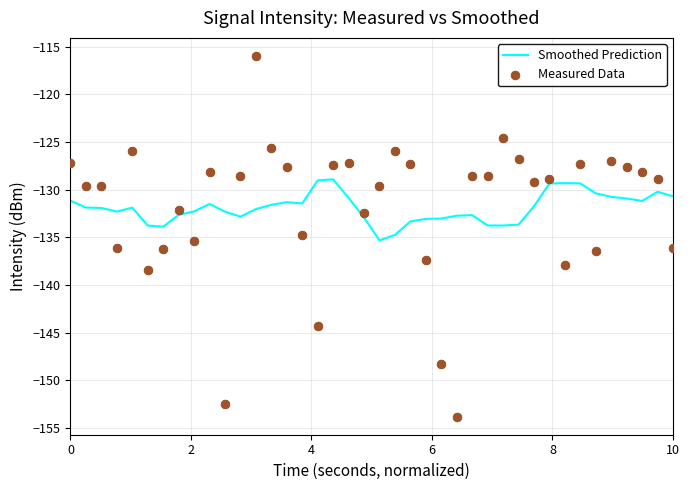

Which series reaches the maximum Y coordinate?

Measured Data